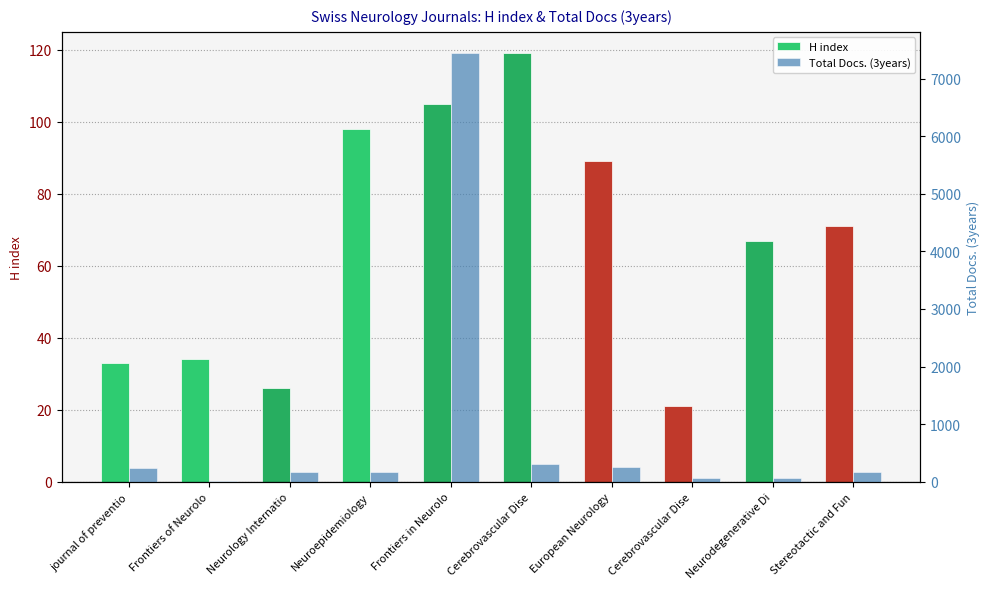

What is the total value across all series at Cerebrovascular Dise?

429